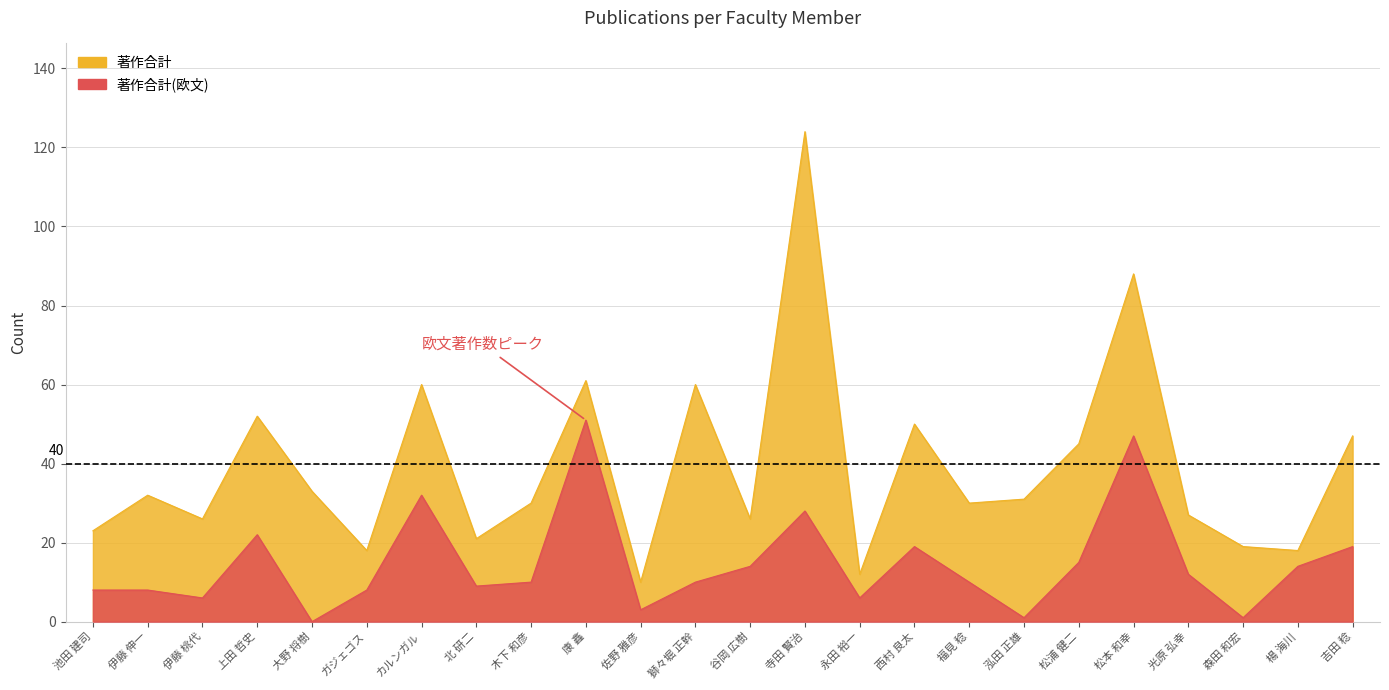

At which label is 著作合計 closest to 67?

康 鑫